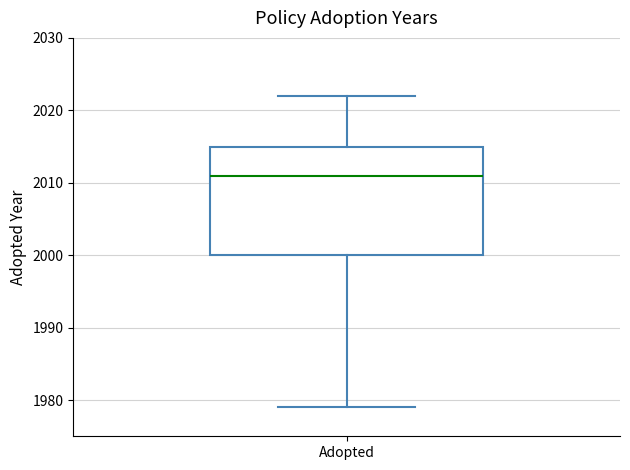

Read this box plot against the y-axis: the position of the median line, the range covered by the box, and the ends of both whiskers. The values are not printed on the chart, so give them approximately, as read against the axis.

median 2011, box 2000 to 2015, whiskers 1979 to 2022